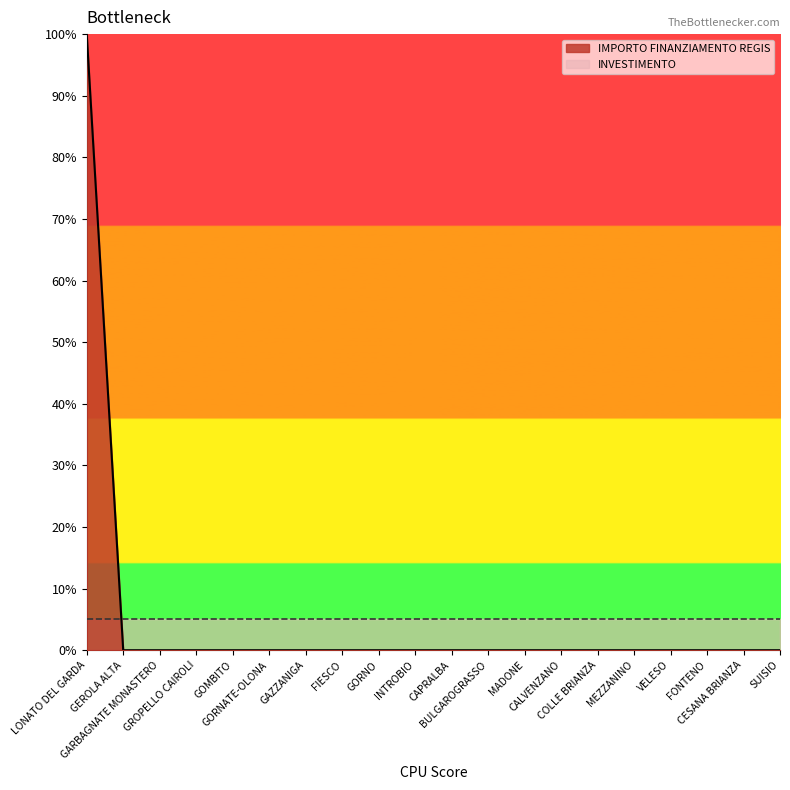

Which category has the highest value across all series?

LONATO DEL GARDA